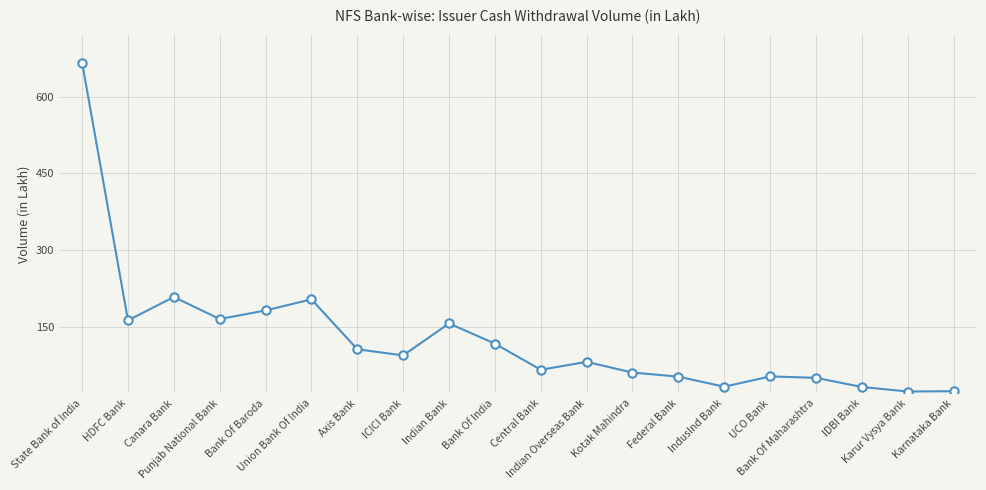

What is the greatest value displayed?

666.6